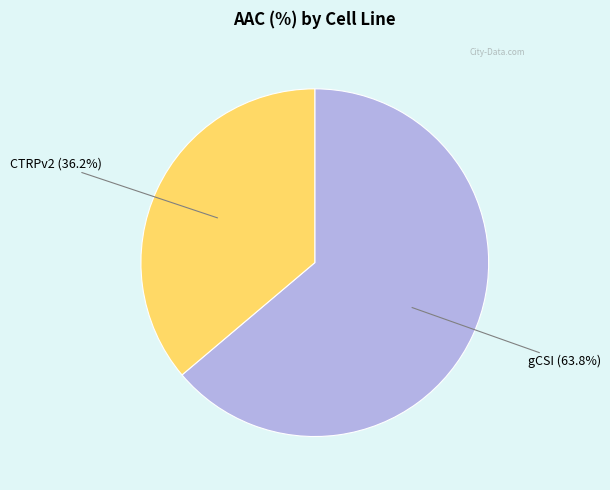

Does CTRPv2 account for over 50% of the chart?

No